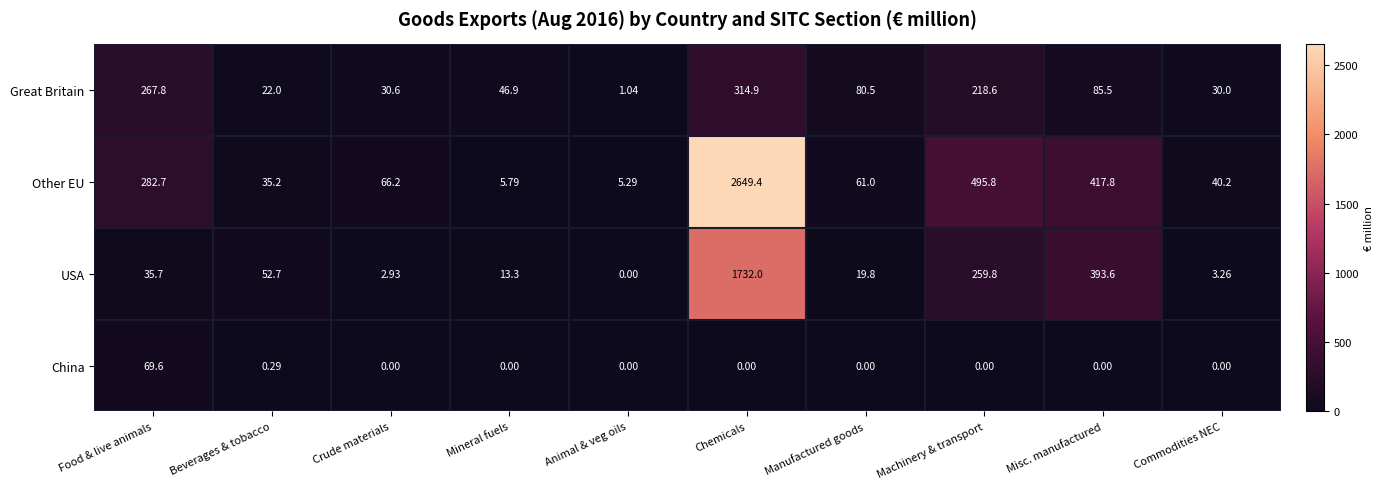

At which category does the chart reach its peak across all series?

Chemicals